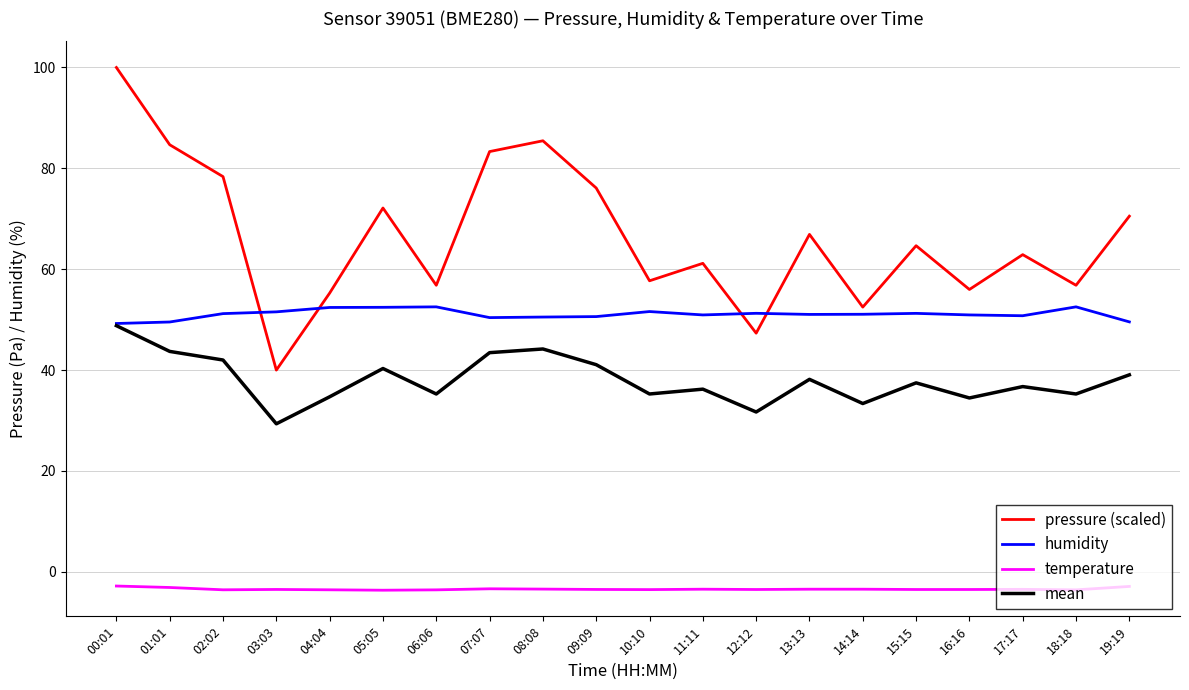

What is the difference between the temperature values at 18:18 and 16:16?

0.1